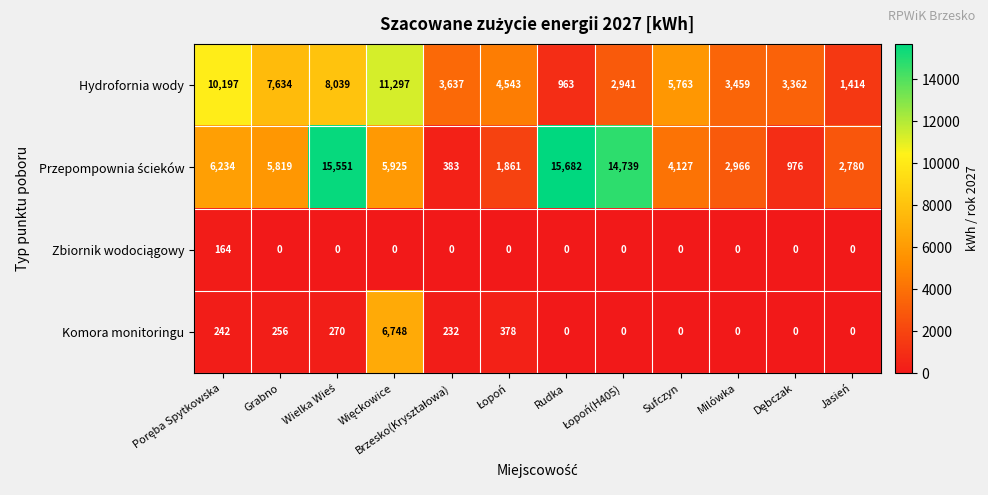

The value of Komora monitoringu at Grabno is 84. True or false?

False